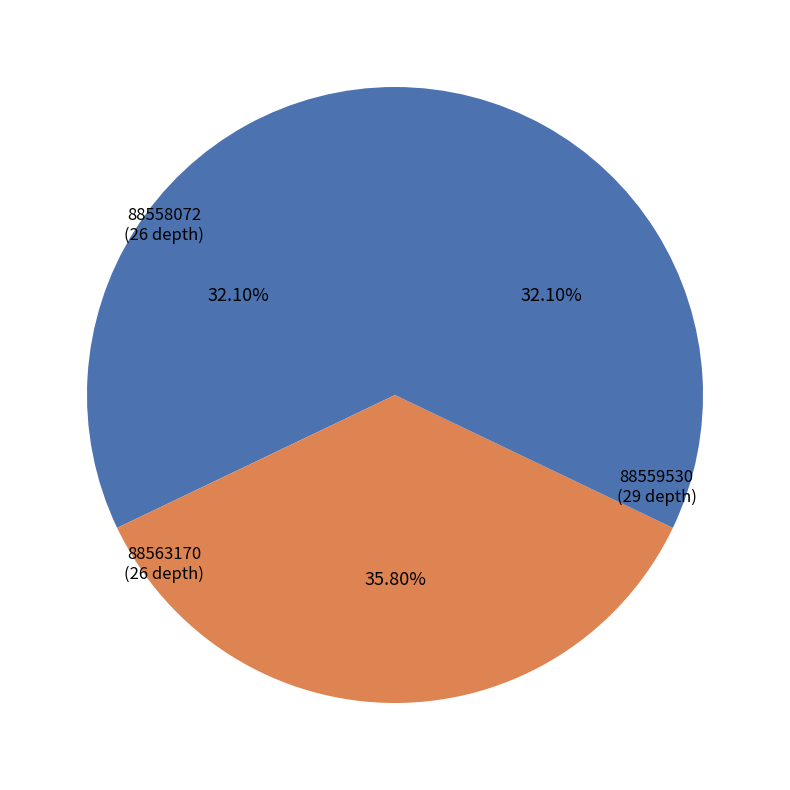

Is there a majority slice in this chart?

No